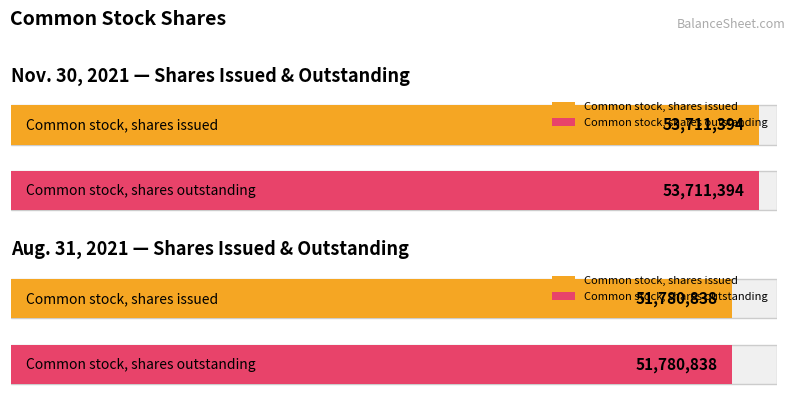

What is the highest value of the Aug. 31, 2021 series?

51780838